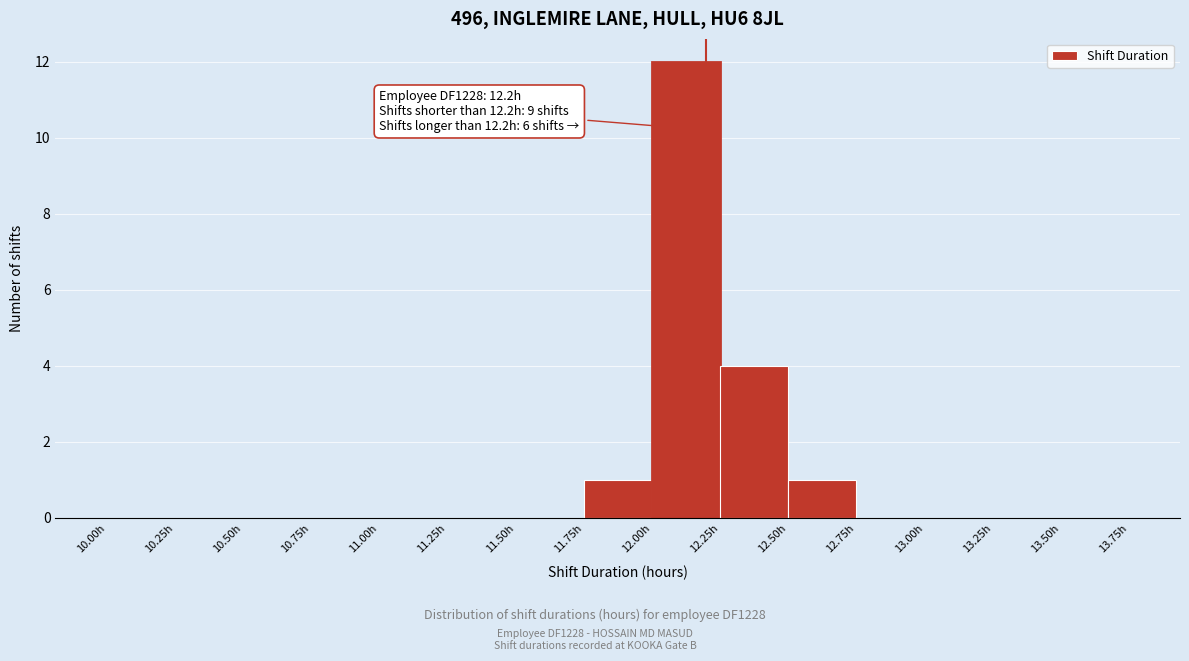

Which range on the x-axis has the tallest bar?

12.00 to 12.25